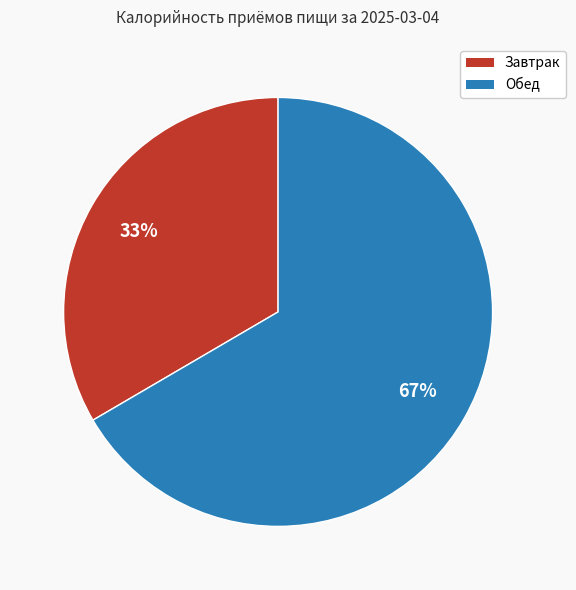

Is there a majority slice in this chart?

Yes